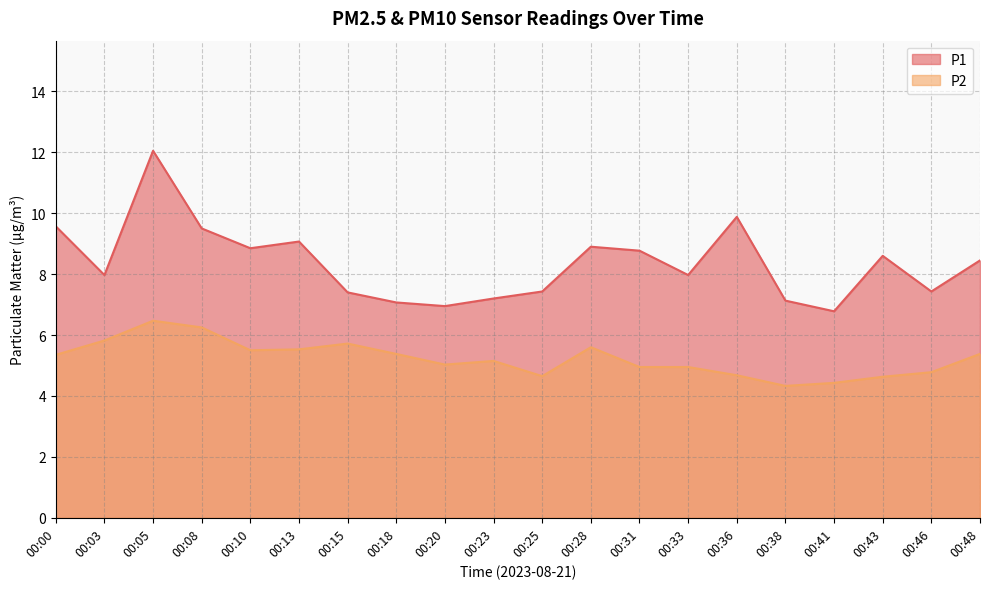

True or false: P1 and P2 intersect in this chart.

False